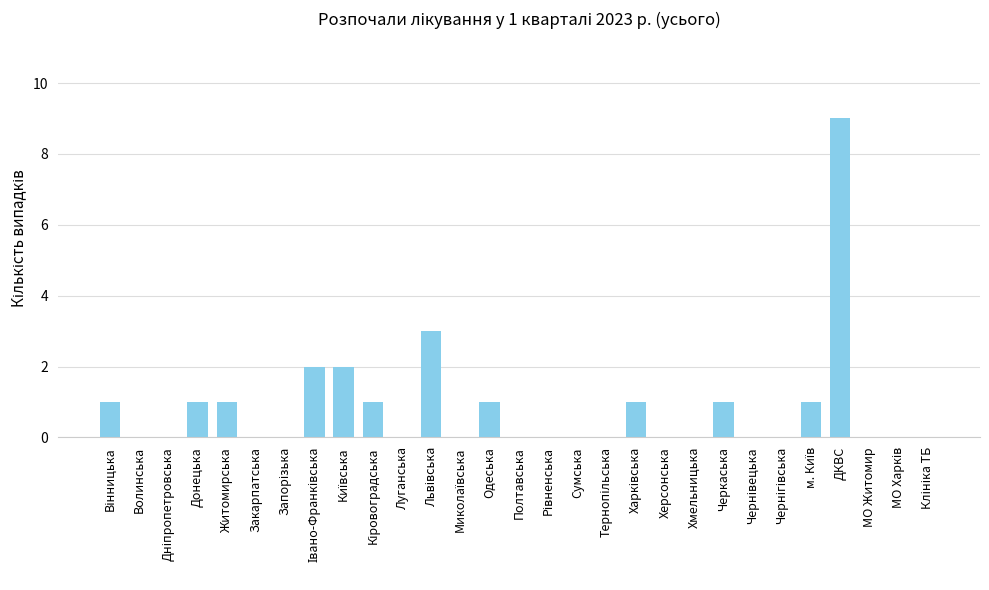

What is the sum of the values at ДКВС and Хмельницька?

9